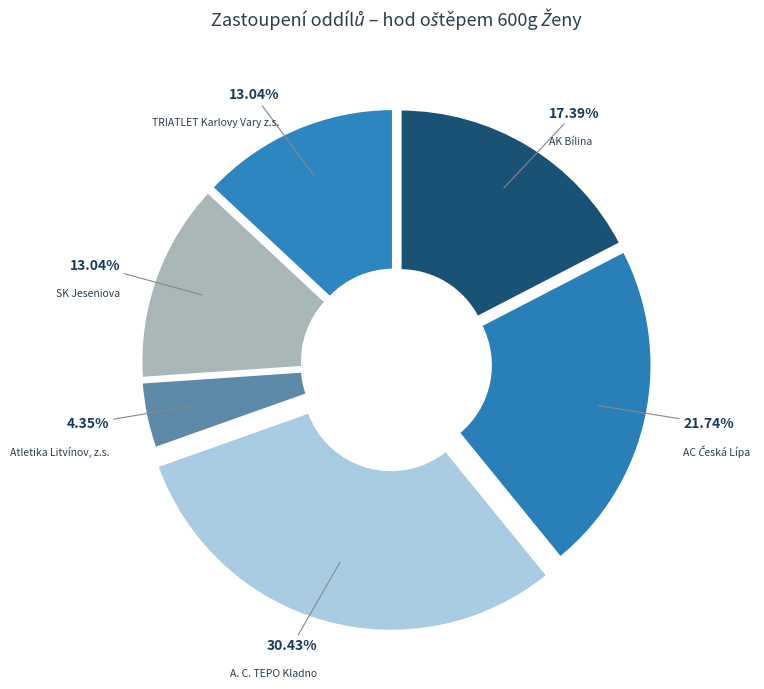

Is TRIATLET Karlovy Vary z.s. the majority of the pie?

No